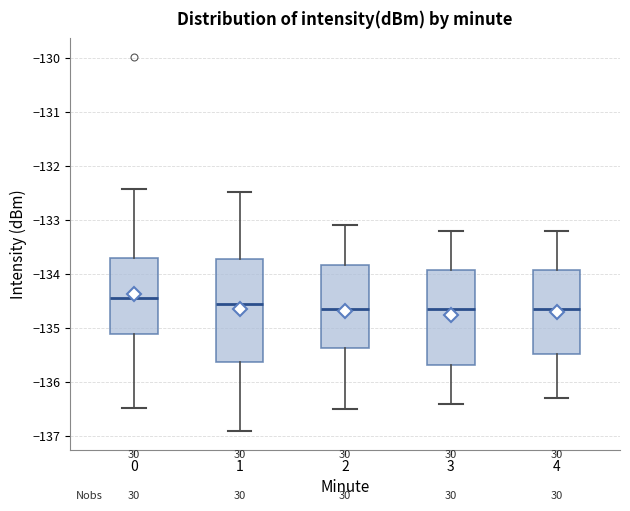

Reading left to right, transcribe this box plot: for each box, give where its median line is, the range the box spans, and where its two whiskers end, as read against the y-axis. The values are not printed on the chart, so give them approximately, as read against the axis.

0: median -134.4, box -135.1 to -133.7, whiskers -136.5 to -132.4
1: median -134.5, box -135.6 to -133.7, whiskers -136.9 to -132.5
2: median -134.6, box -135.4 to -133.8, whiskers -136.5 to -133.1
3: median -134.6, box -135.7 to -133.9, whiskers -136.4 to -133.2
4: median -134.6, box -135.5 to -133.9, whiskers -136.3 to -133.2